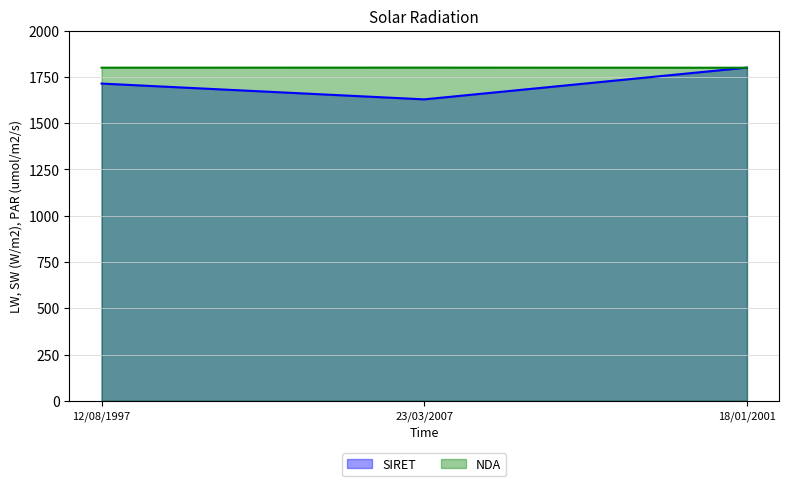

True or false: SIRET has a value of 1628.4 at 23/03/2007.

True